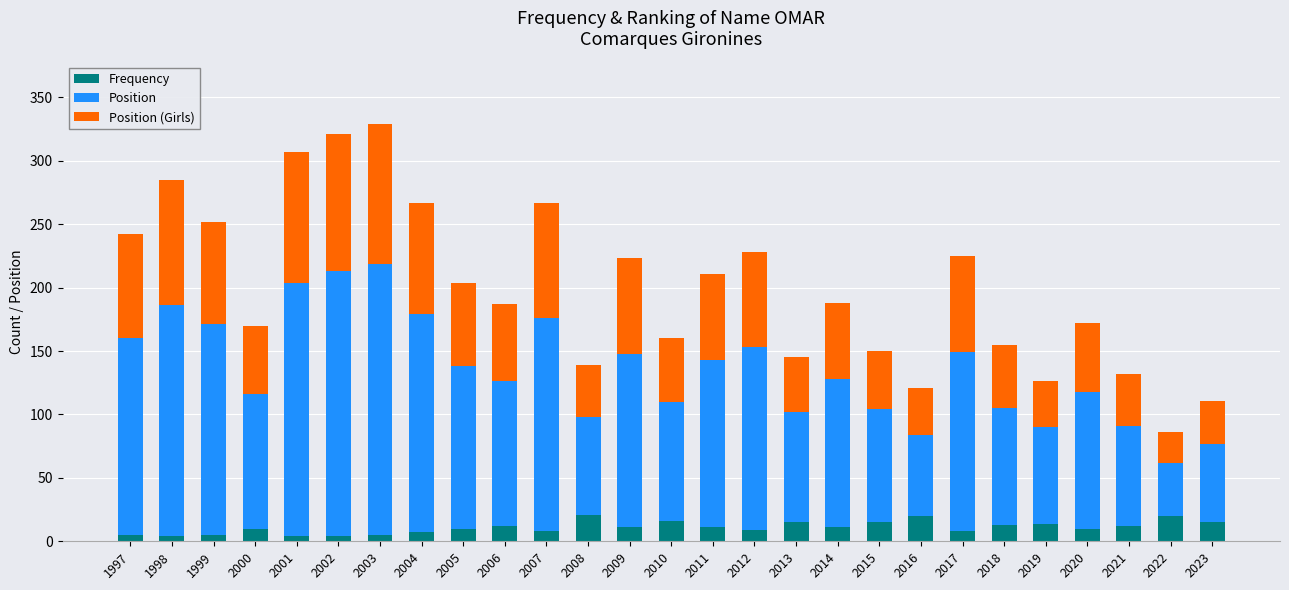

What is the highest value of the Frequency series?

21